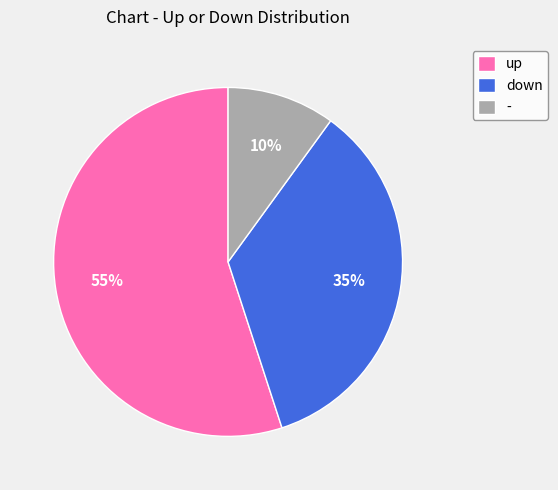

To the nearest percent, what portion does down represent?

35%